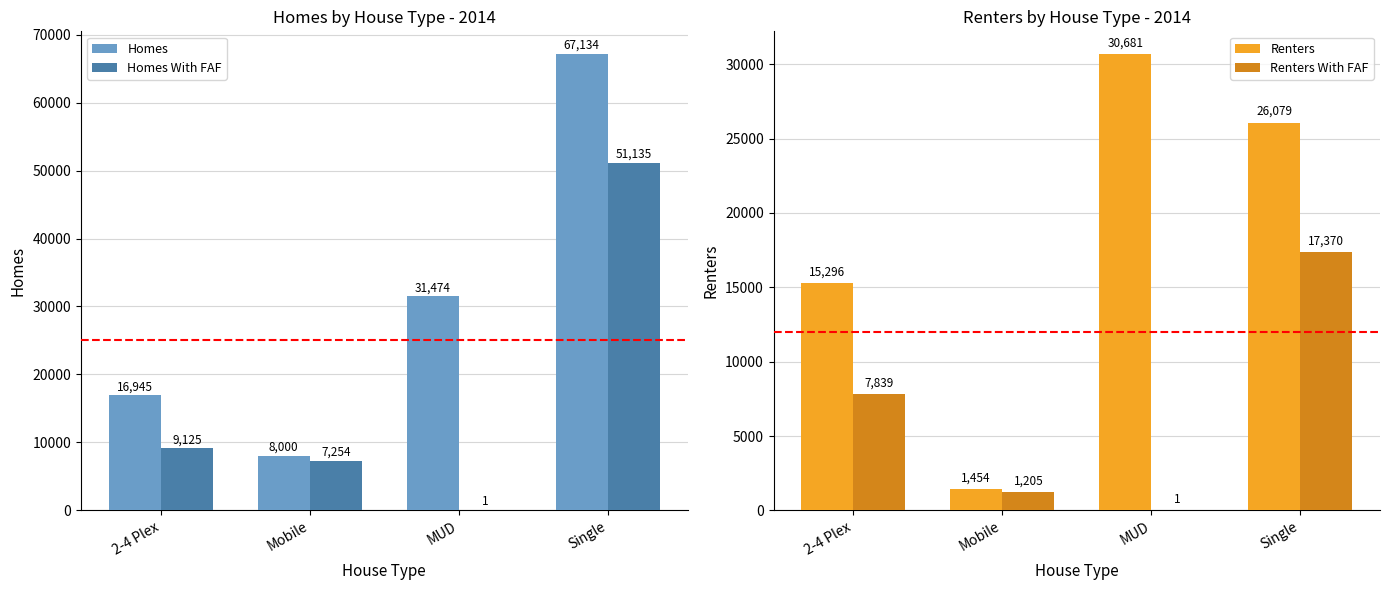

What is the difference between the Homes With FAF values at 2-4 Plex and Mobile?

1871